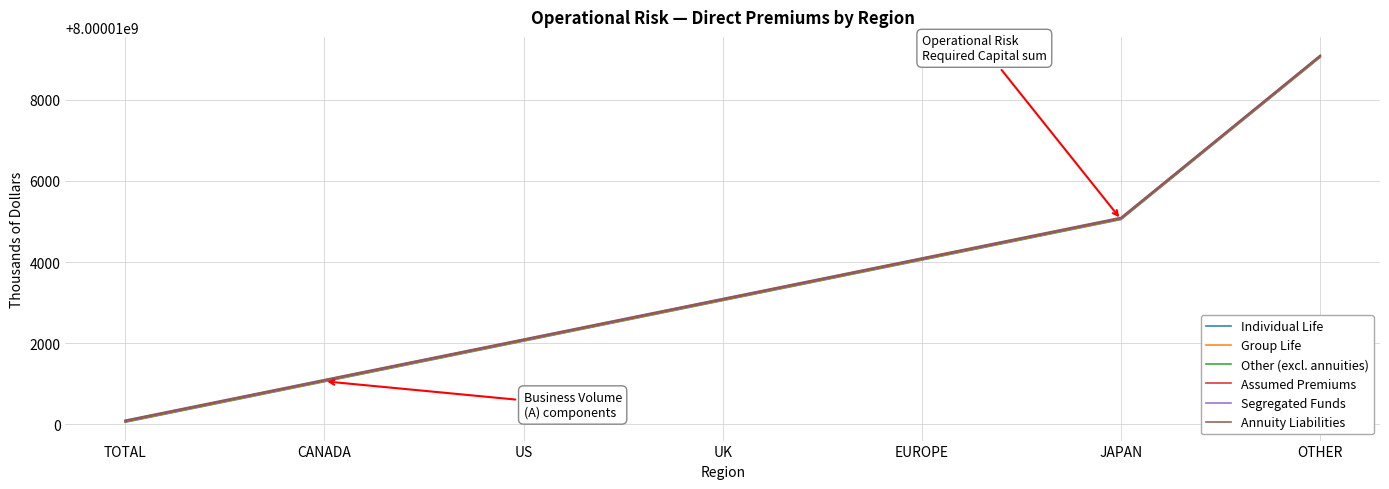

Read the Segregated Funds value at OTHER.

8000019090.4